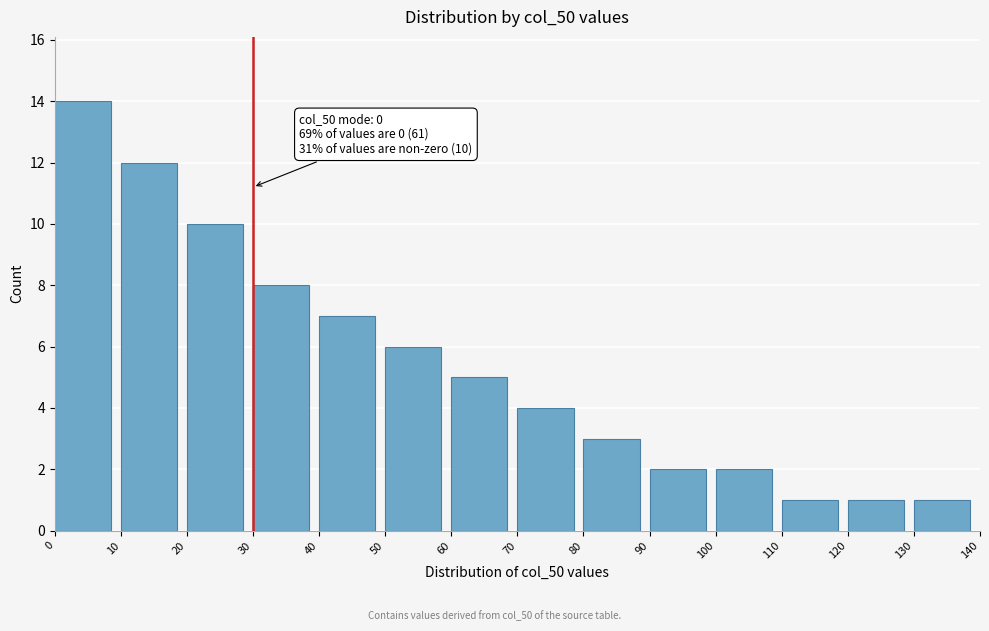

Reading right to left, extract all data points from this chart.

130=1	120=1	110=1	100=2	90=2	80=3	70=4	60=5	50=6	40=7	30=8	20=10	10=12	0=14